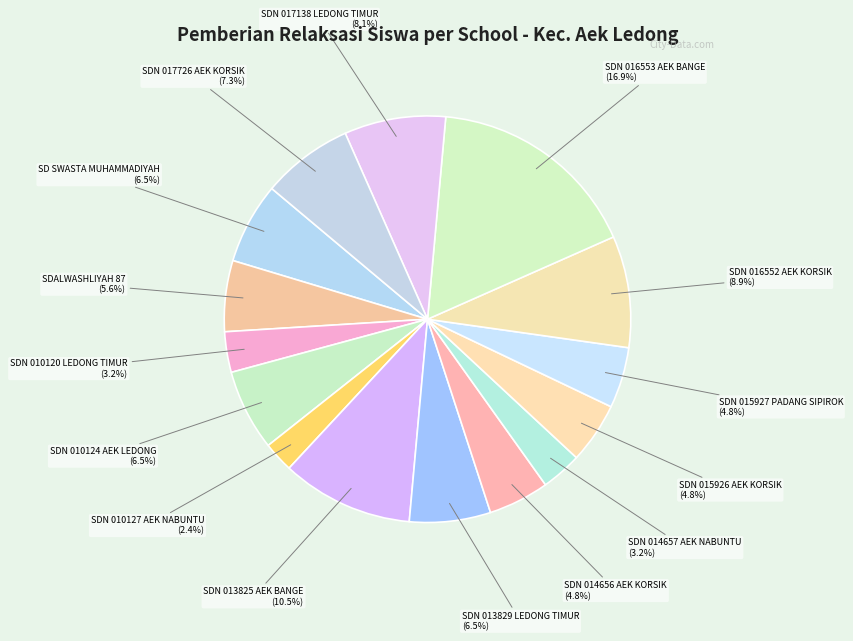

Count the number of slices in the pie.

15